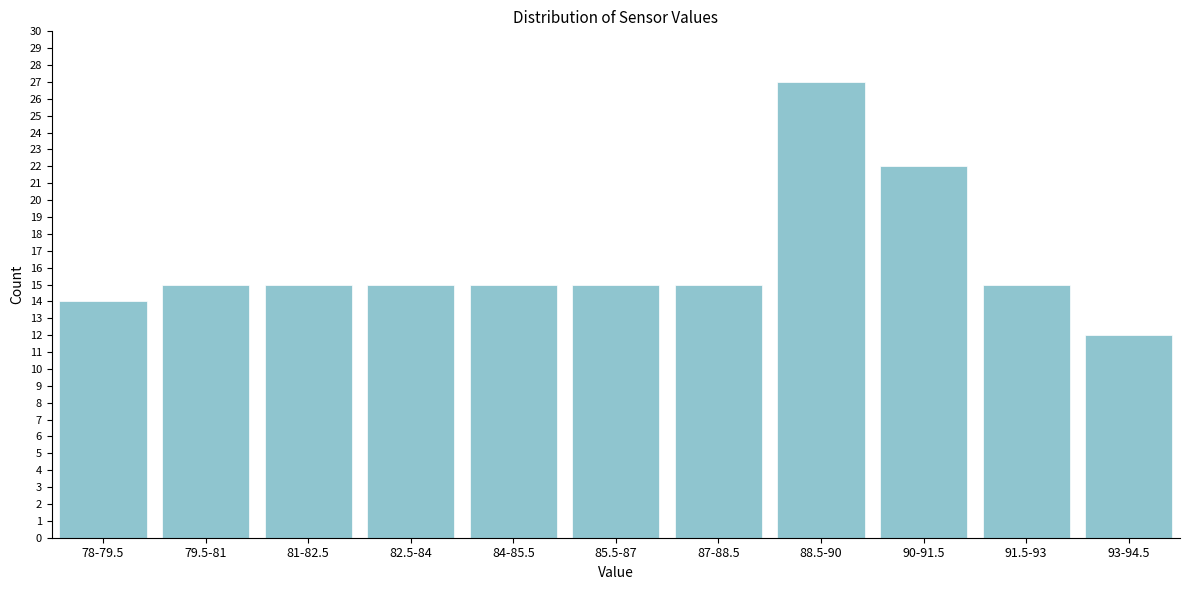

Reading right to left, list all the values displayed in this chart.

93-94.5=12	91.5-93=15	90-91.5=22	88.5-90=27	87-88.5=15	85.5-87=15	84-85.5=15	82.5-84=15	81-82.5=15	79.5-81=15	78-79.5=14